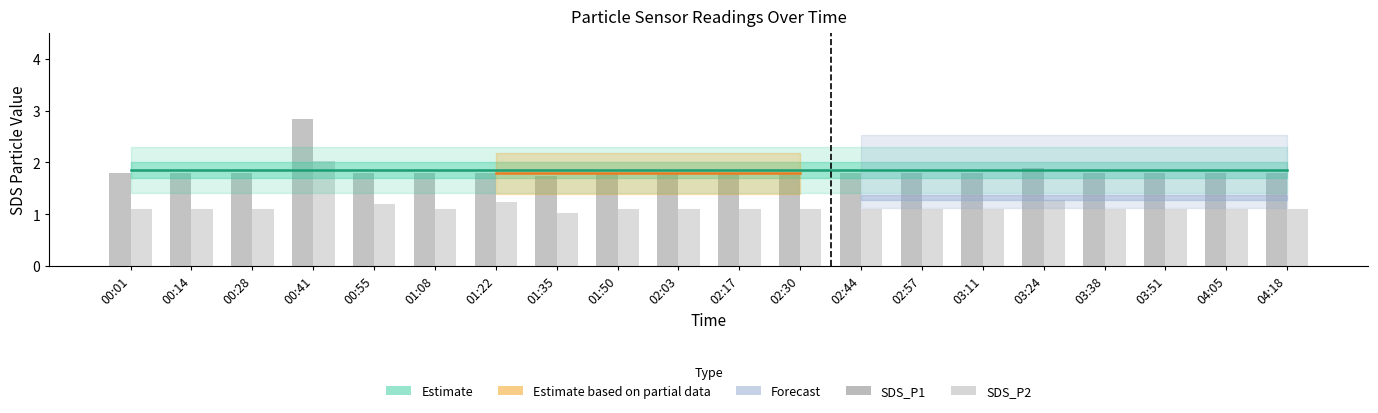

At 00:14, list the series in order from largest to smallest.

SDS_P1, SDS_P2